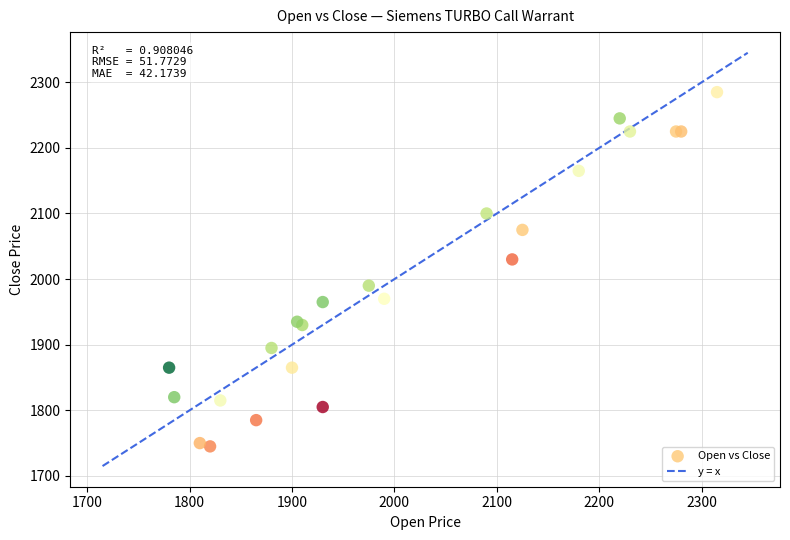

What Y value in the scatter plot is closest to 2015?

2030